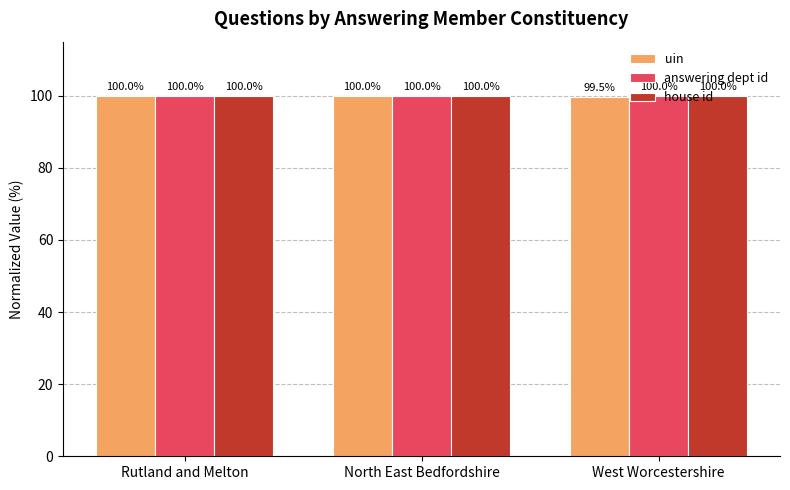

Reading left to right, list all the values displayed in this chart.

uin: Rutland and Melton=100.0	North East Bedfordshire=100.0	West Worcestershire=99.5
answering dept id: Rutland and Melton=100.0	North East Bedfordshire=100.0	West Worcestershire=100.0
house id: Rutland and Melton=100.0	North East Bedfordshire=100.0	West Worcestershire=100.0